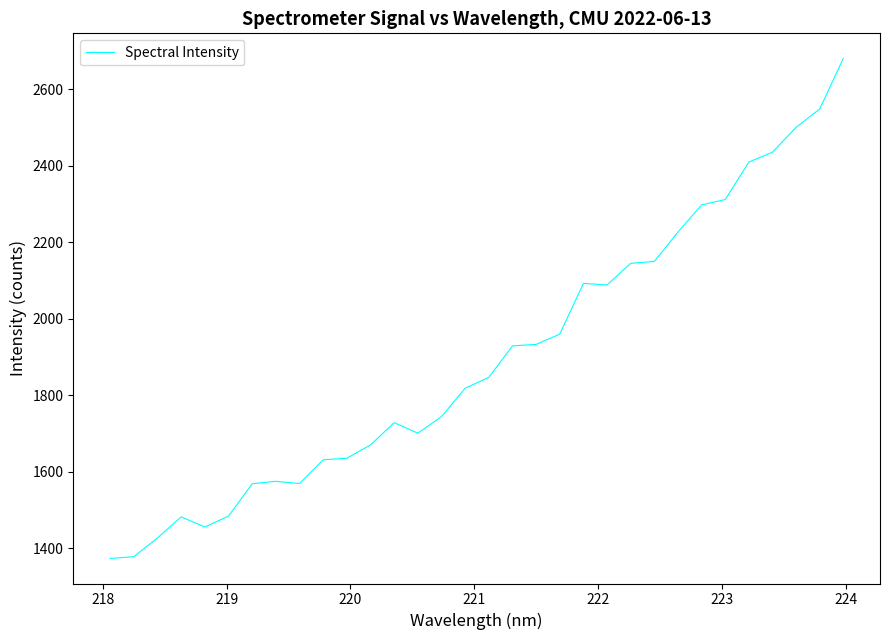

What is the greatest value displayed?

2681.1